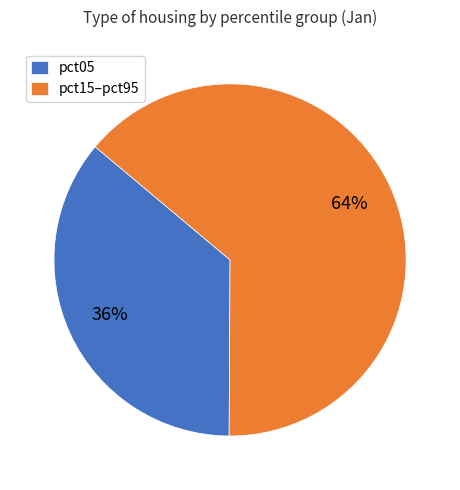

To the nearest percent, what is the difference between the largest and smallest slice percentages?

28%